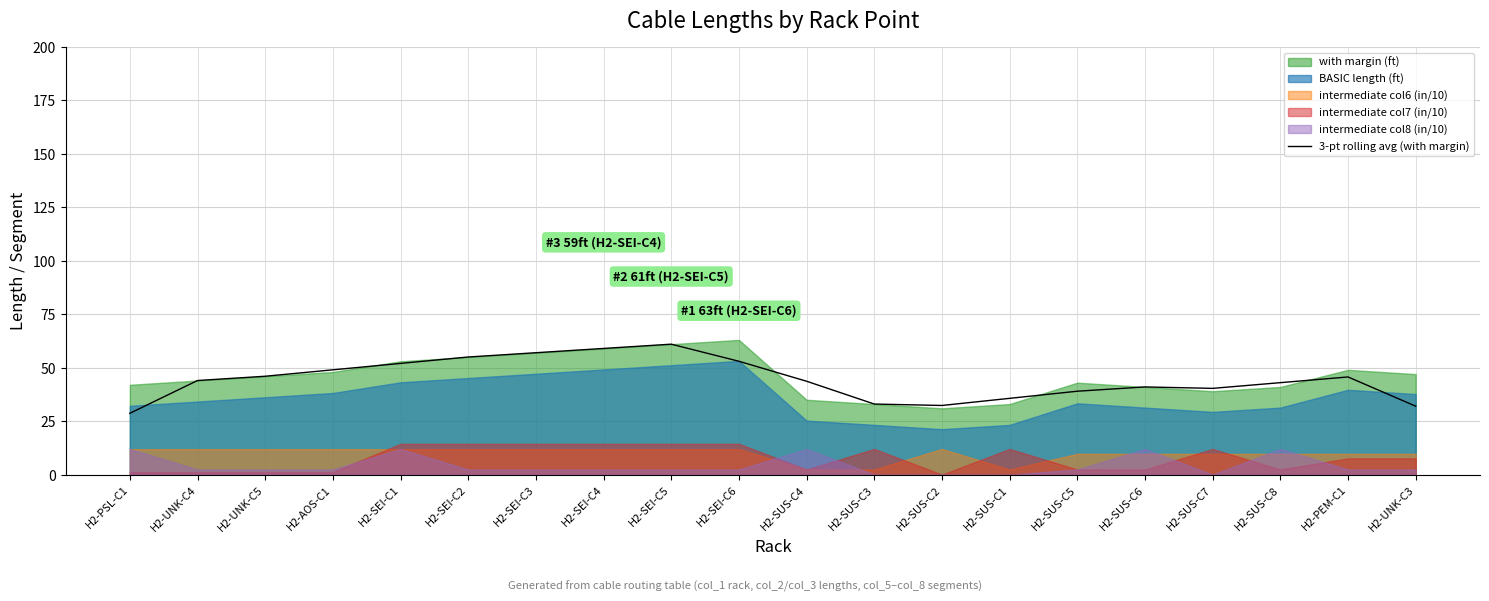

True or false: the data shows 46.0 at H2-UNK-C5.

True